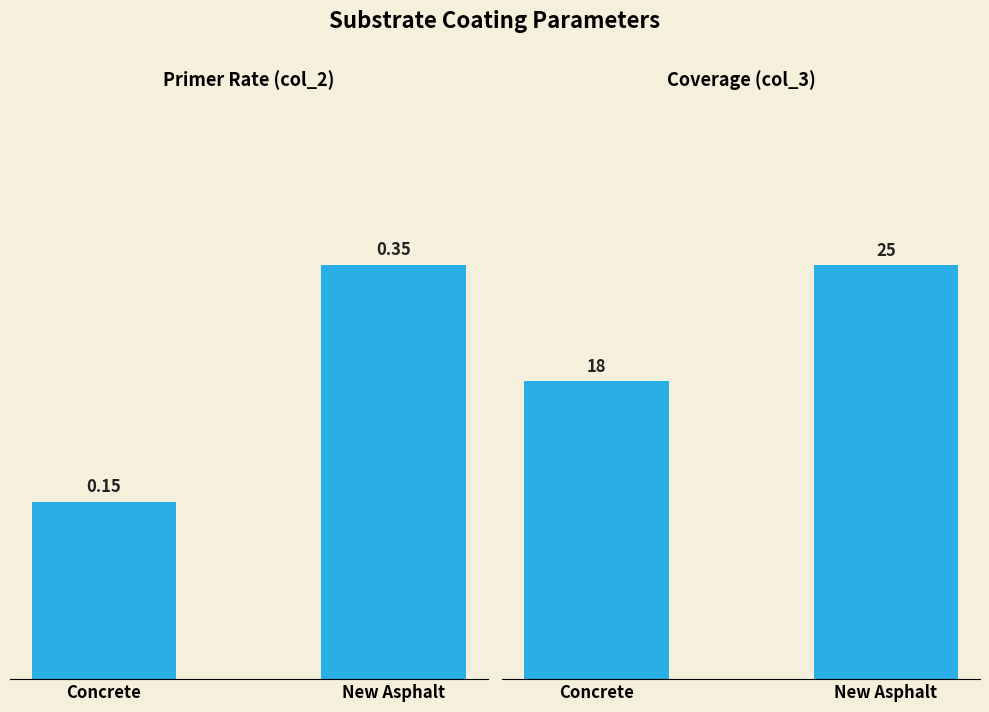

What value does the col_2 series have at New Asphalt?

0.3